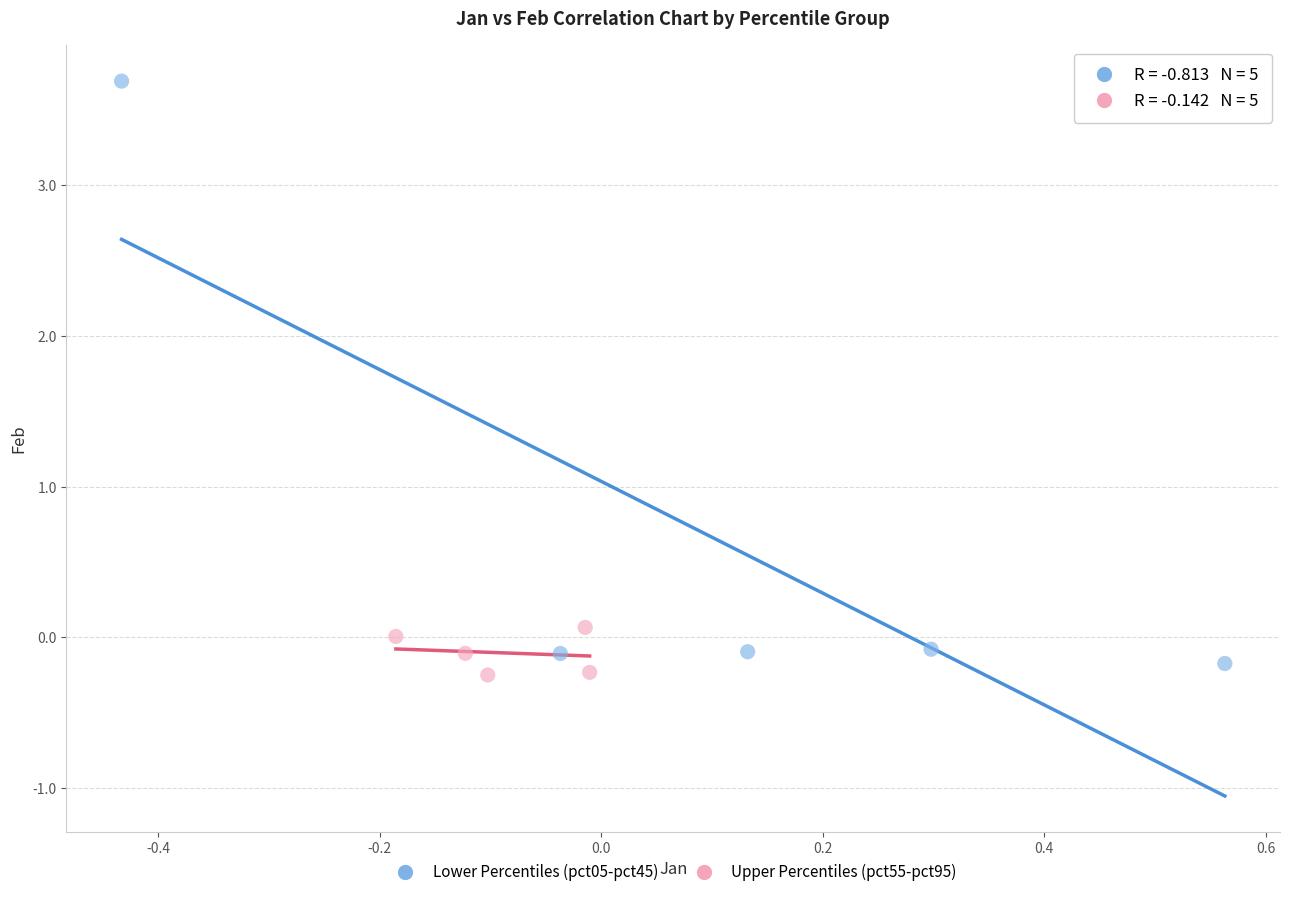

Which series contains the highest Y value?

Lower Percentiles (pct05-pct45)